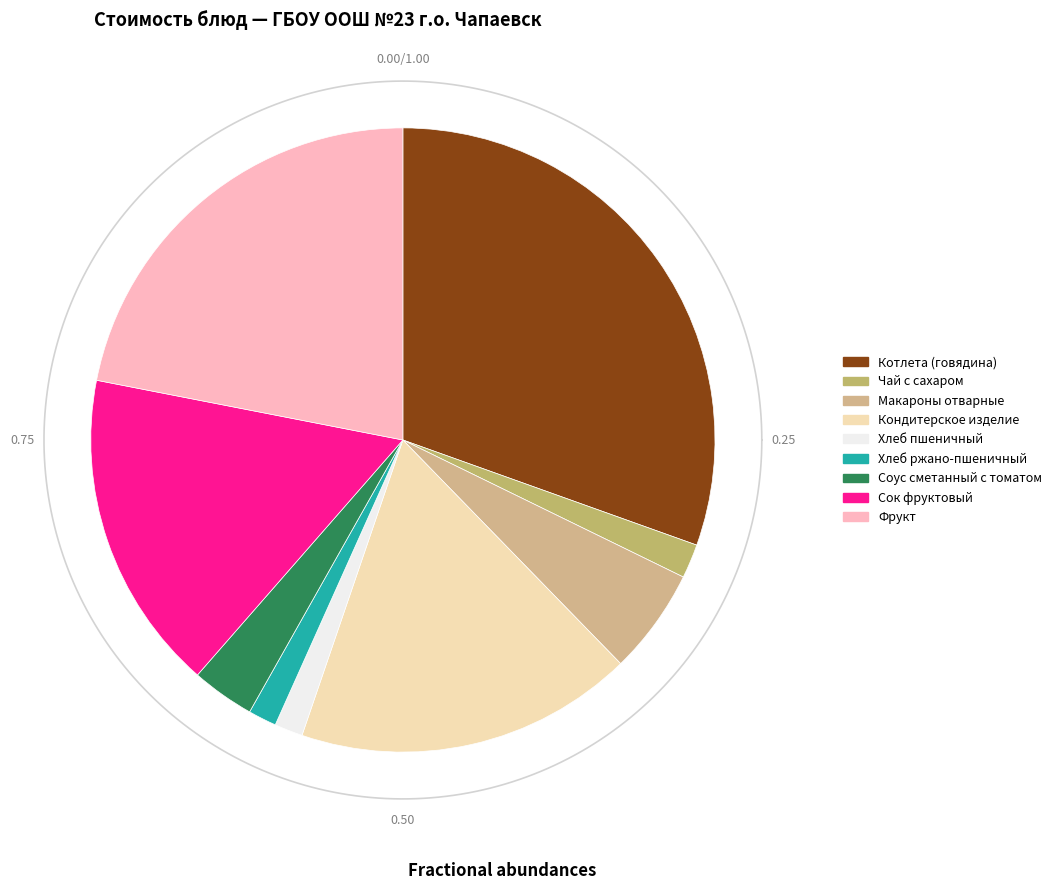

To the nearest percent, what is the average slice percentage?

11%